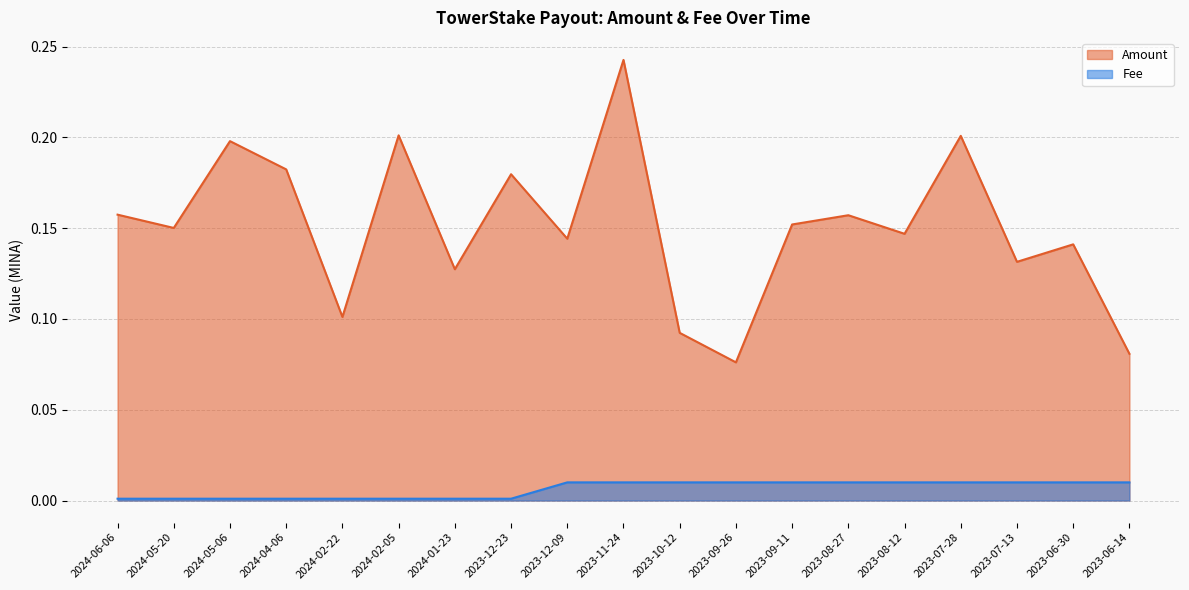

How many lines are shown in the chart?

2